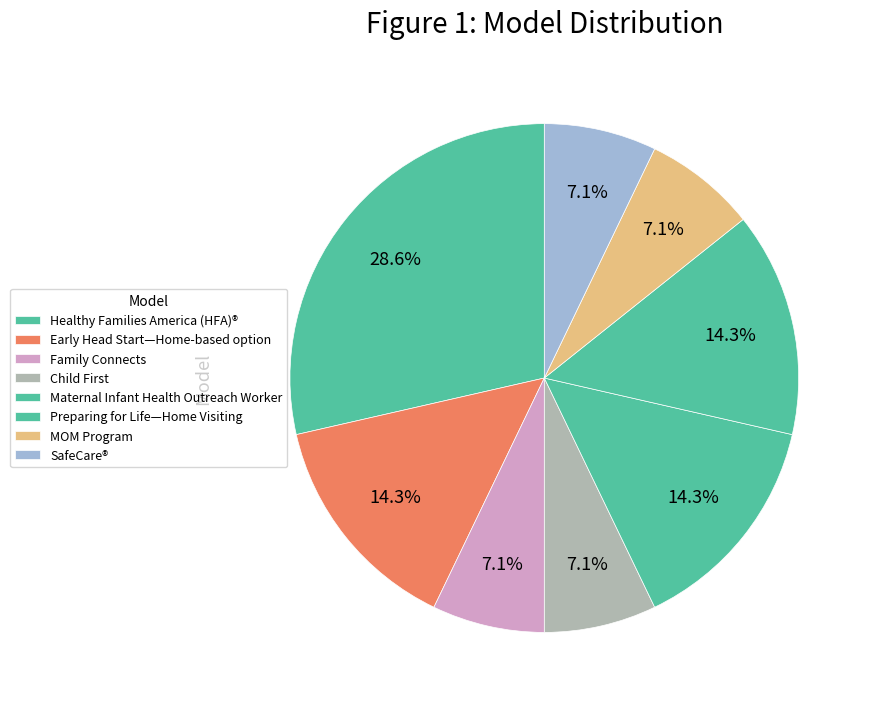

Does MOM Program represent more than half of the total?

No